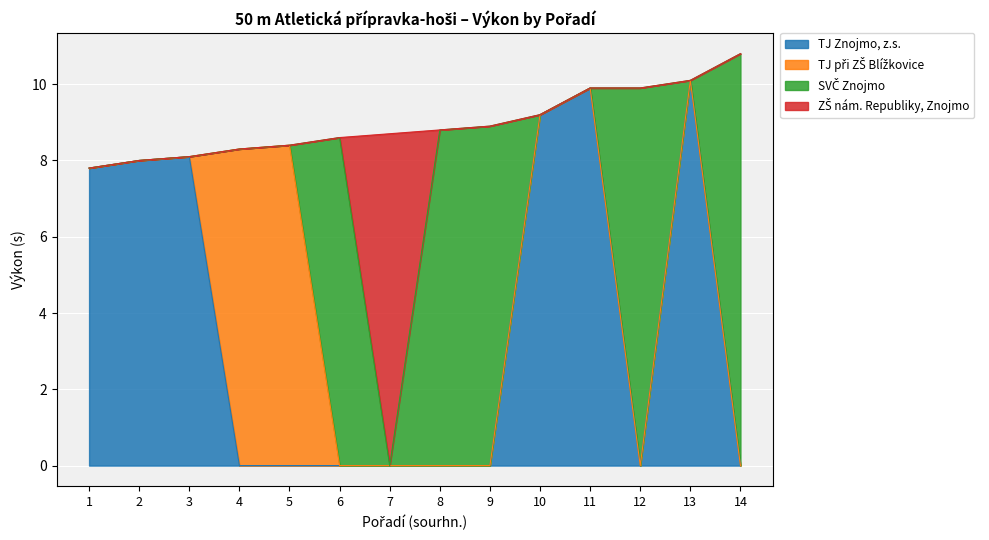

What is the total value across all series at 8?

8.8